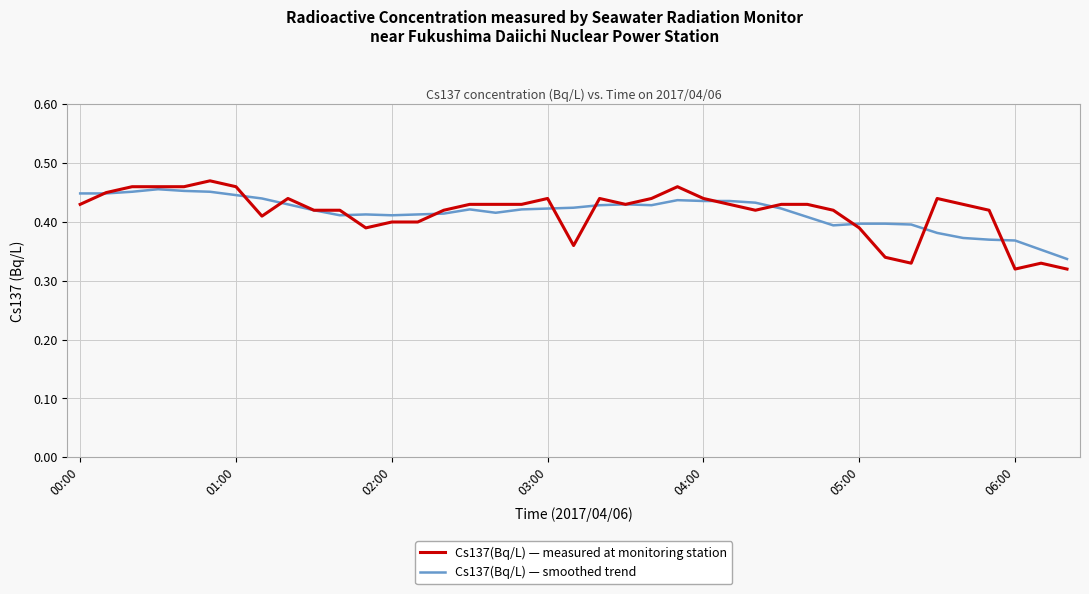

Which series has the largest range (max minus min)?

Cs137(Bq/L) — measured at monitoring station